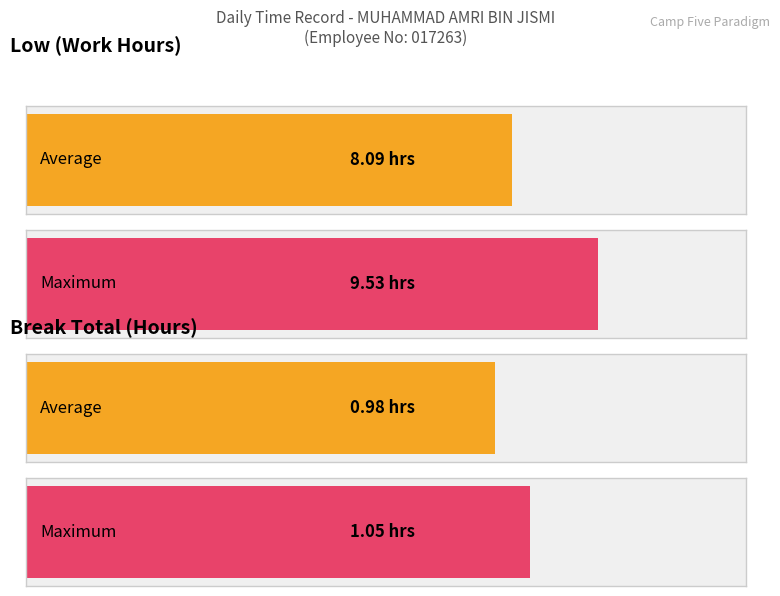

List the series in order of their peak value, highest first.

Low, Break Total